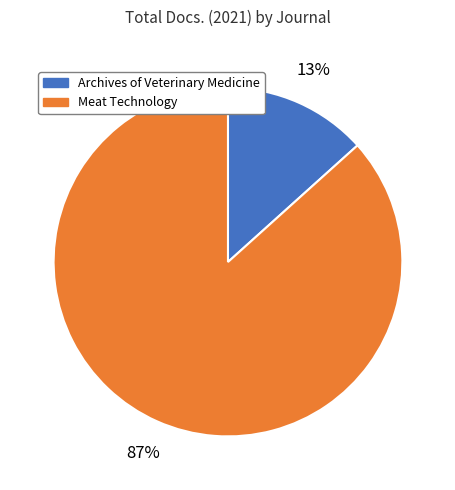

Between Meat Technology and Archives of Veterinary Medicine, which is larger?

Meat Technology